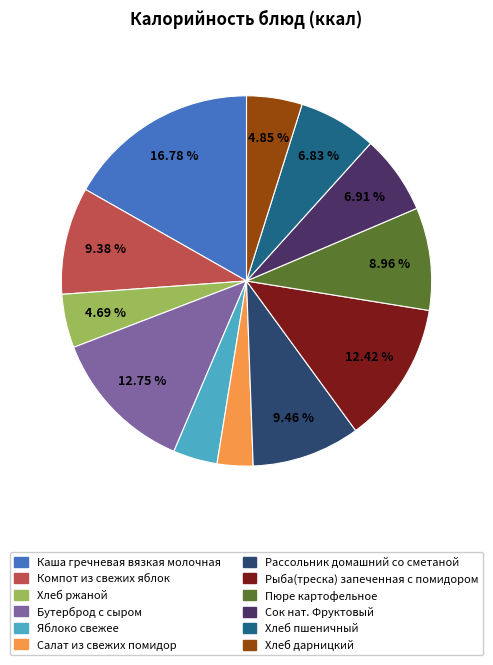

What portion of the pie excludes Сок нат. Фруктовый?

93.1%